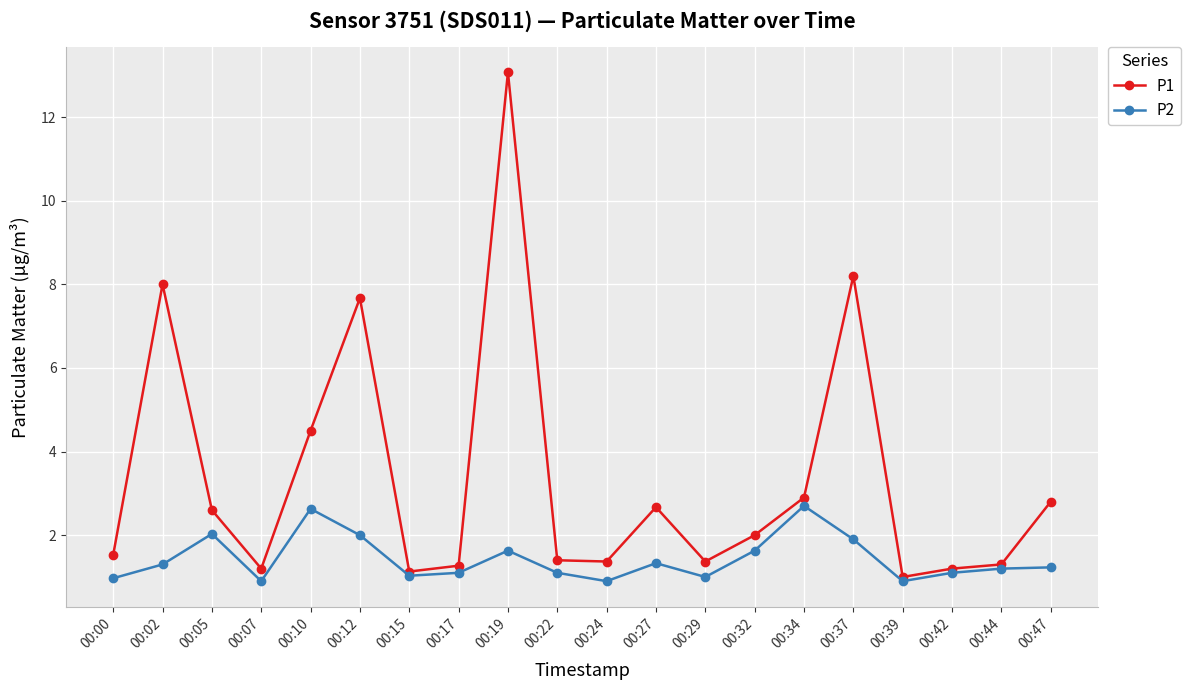

In P1, how many points are lower than both neighbors (excluding endpoints)?

5